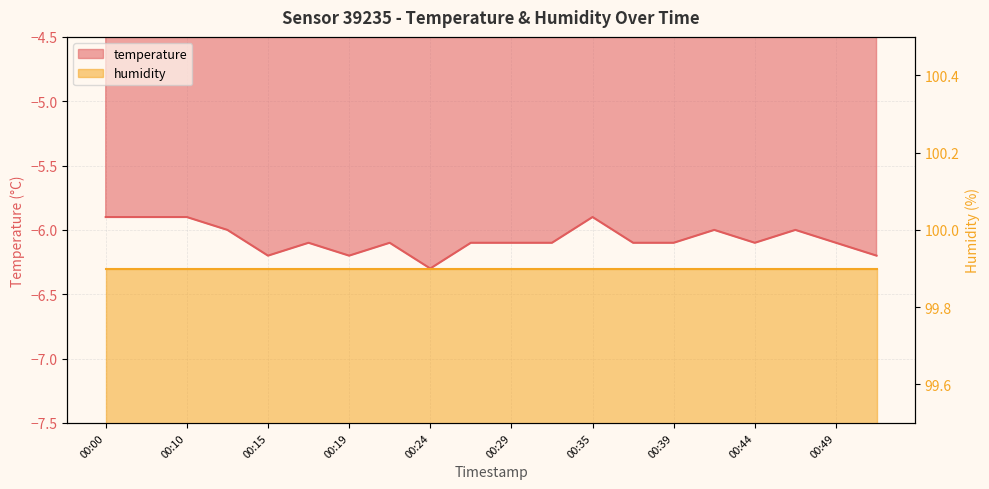

What is the value of the 14th point from the left?

-6.1